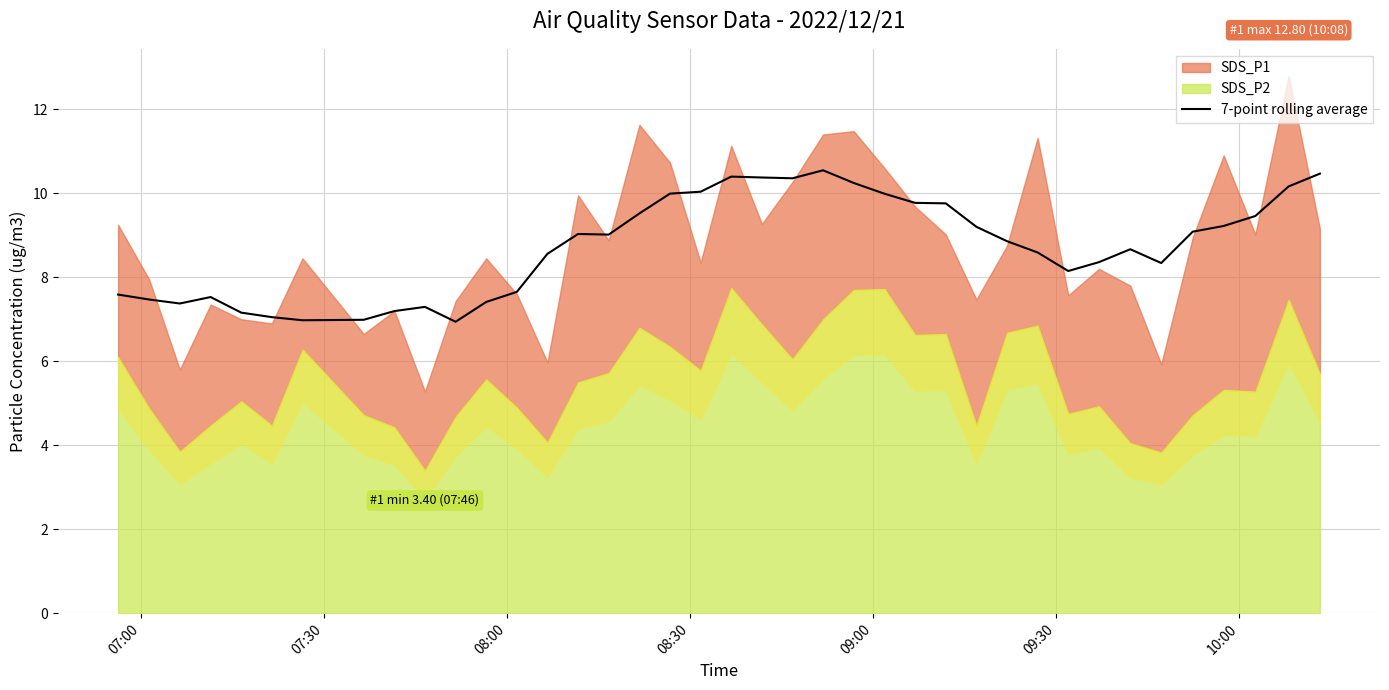

Reading right to left, list all the values displayed in this chart.

10.5	10.2	9.5	9.2	9.1	8.3	8.7	8.4	8.1	8.6	8.9	9.2	9.8	9.8	10.0	10.2	10.5	10.4	10.4	10.4	10.0	10.0	9.5	9.0	9.0	8.6	7.7	7.4	6.9	7.3	7.2	7.0	7.0	7.0	7.2	7.5	7.4	7.5	7.6